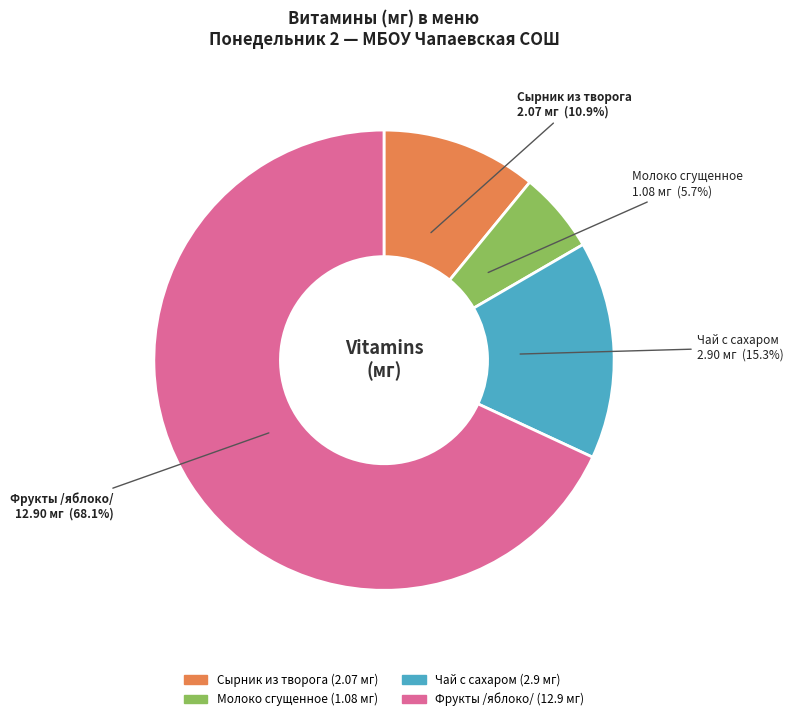

True or false: Молоко сгущенное accounts for 12% of the total.

False